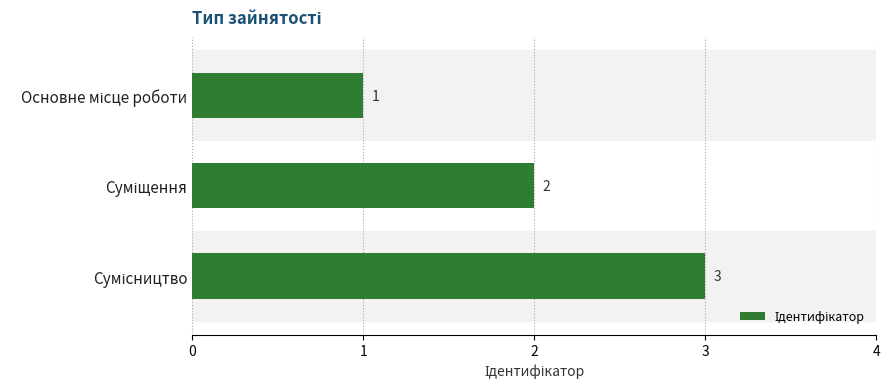

What is the greatest value displayed?

3